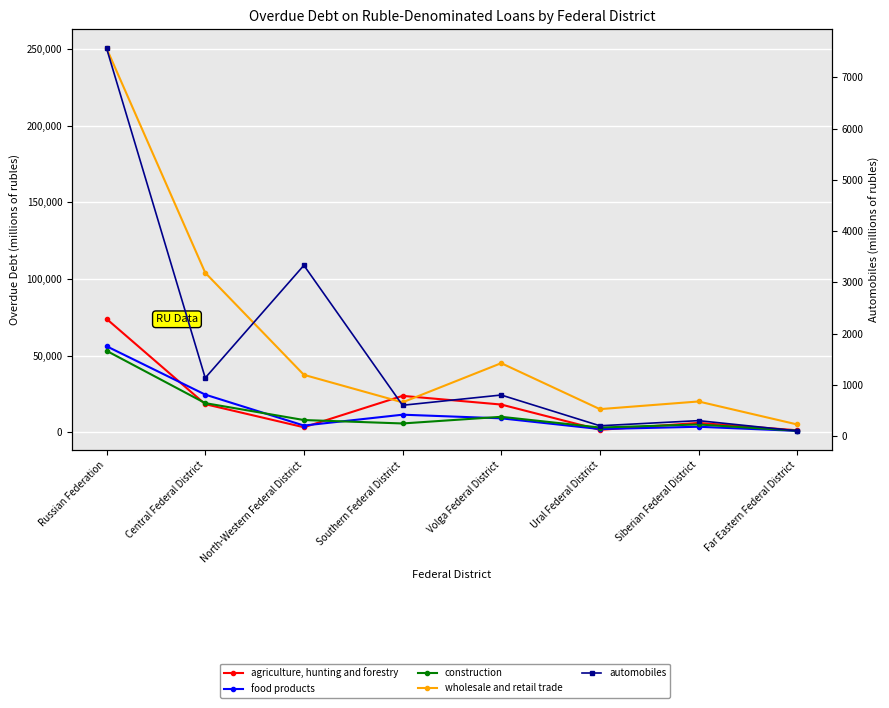

In food products, how many points are lower than both neighbors (excluding endpoints)?

2